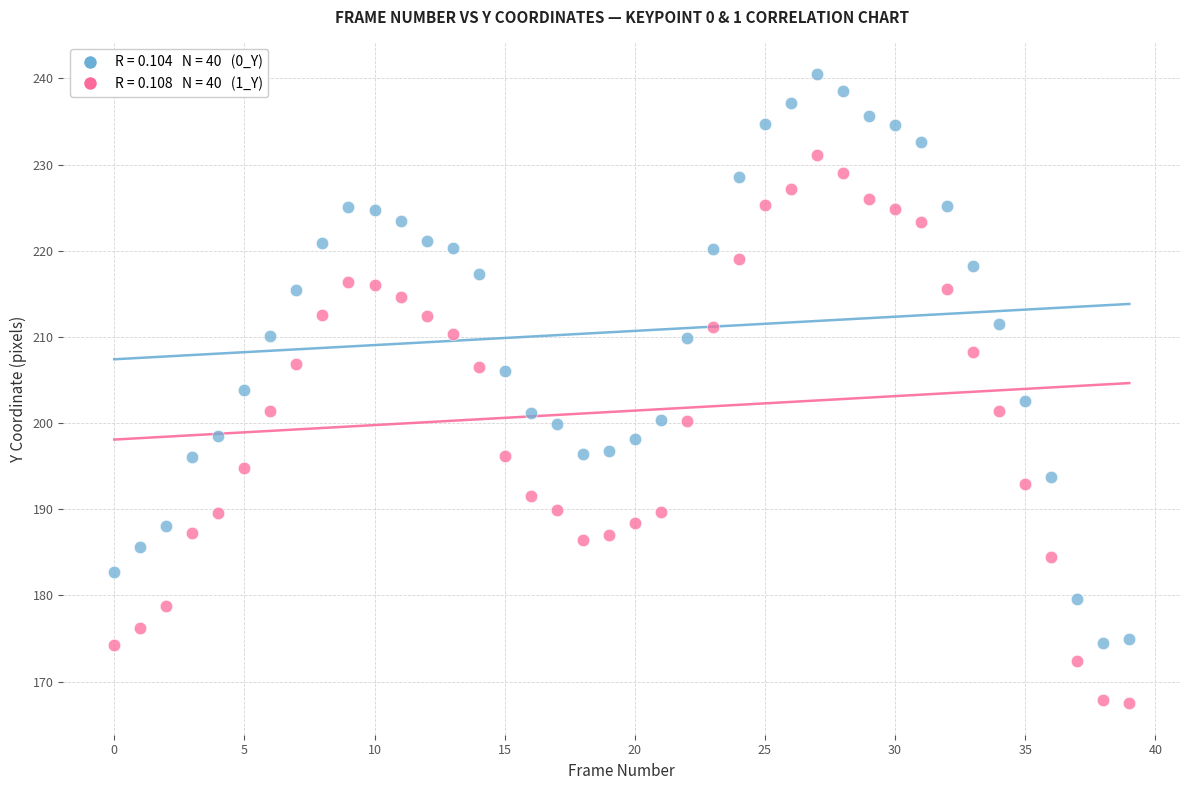

Across all data points, what is the range of Y values (max minus min)?

73.0